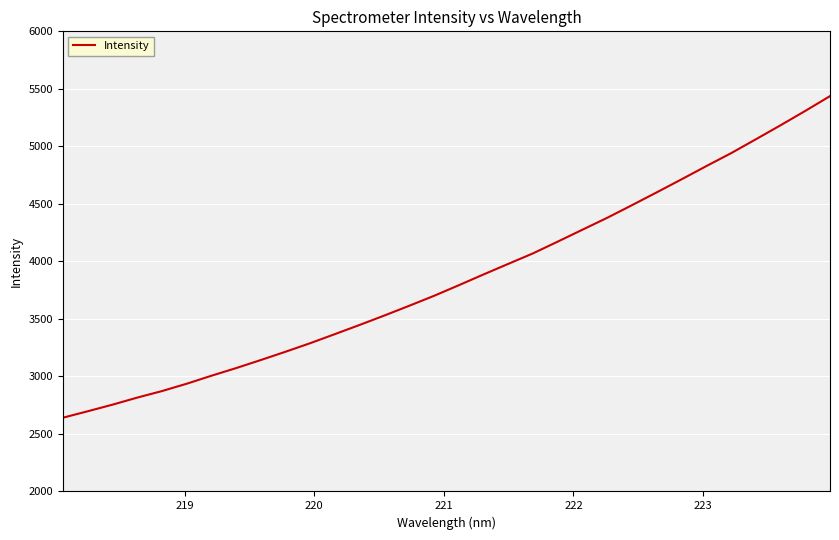

What is the maximum value shown in the chart?

5436.8